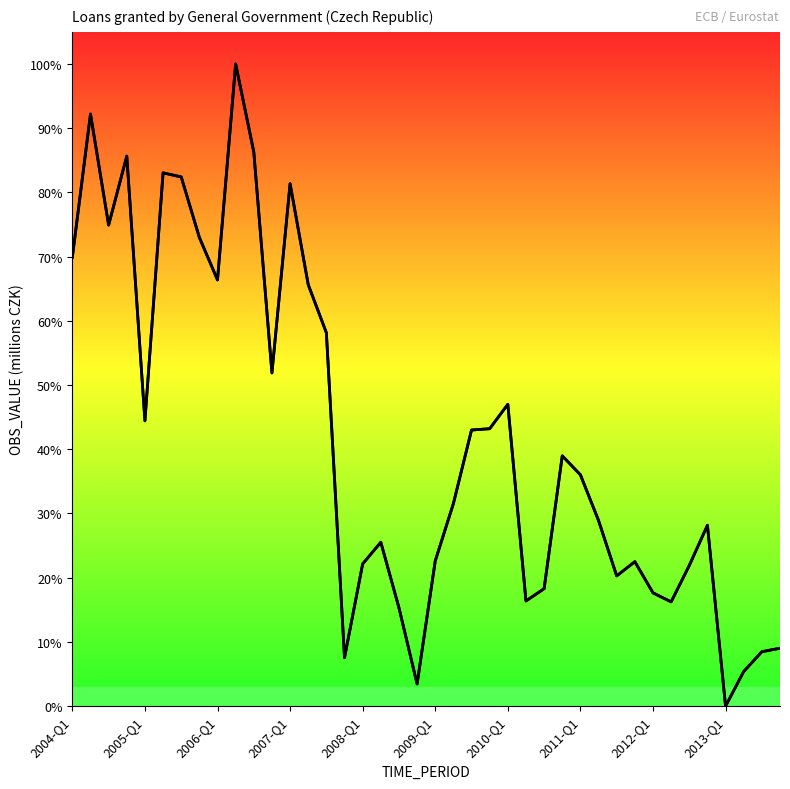

How many values are above zero?

39